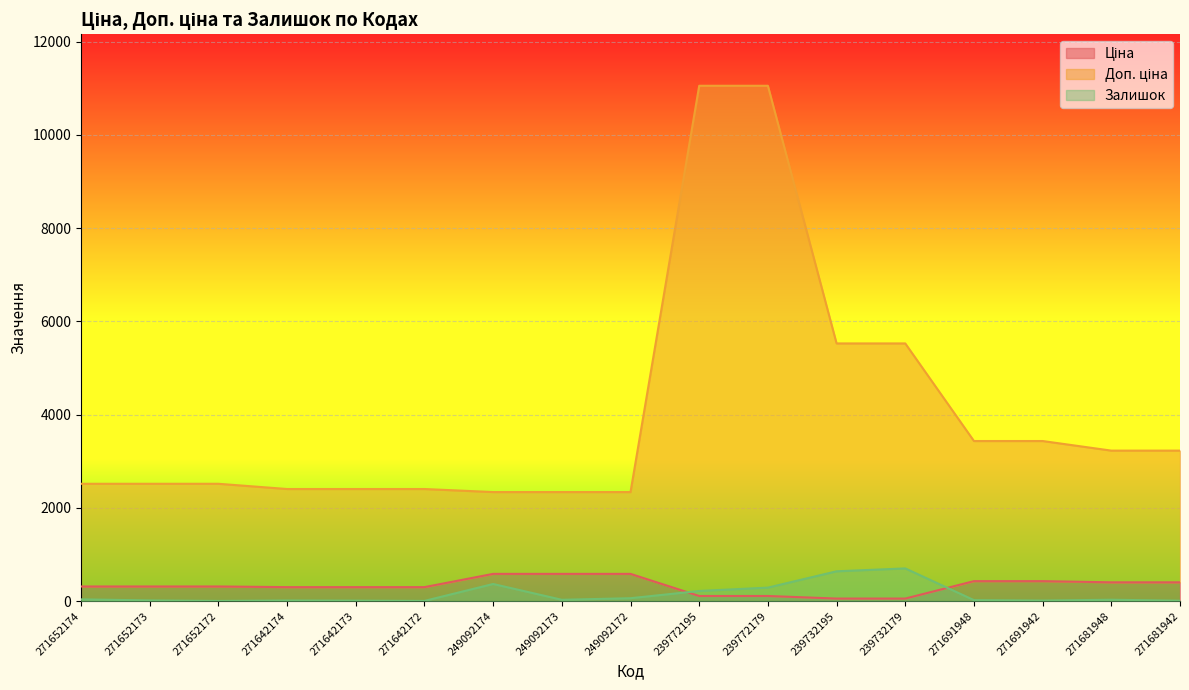

Between 271652173 and 239772179, which series saw the biggest shift?

Доп. ціна